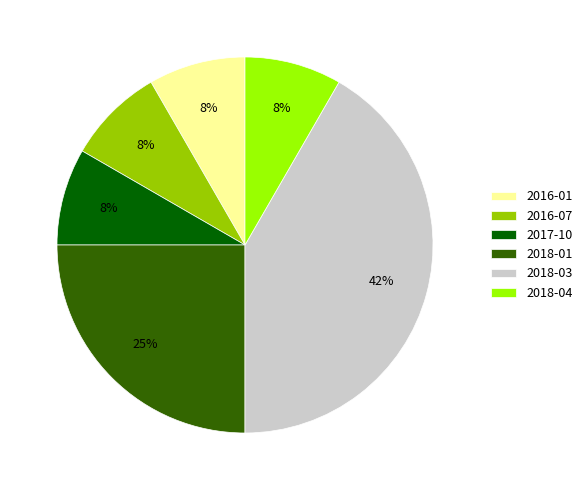

Is there a majority slice in this chart?

No